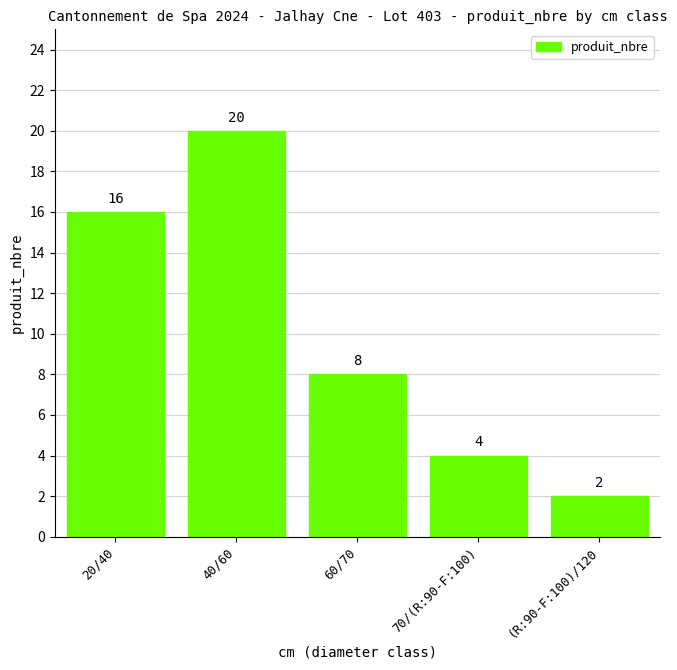

The value at 60/70 is 8. True or false?

True